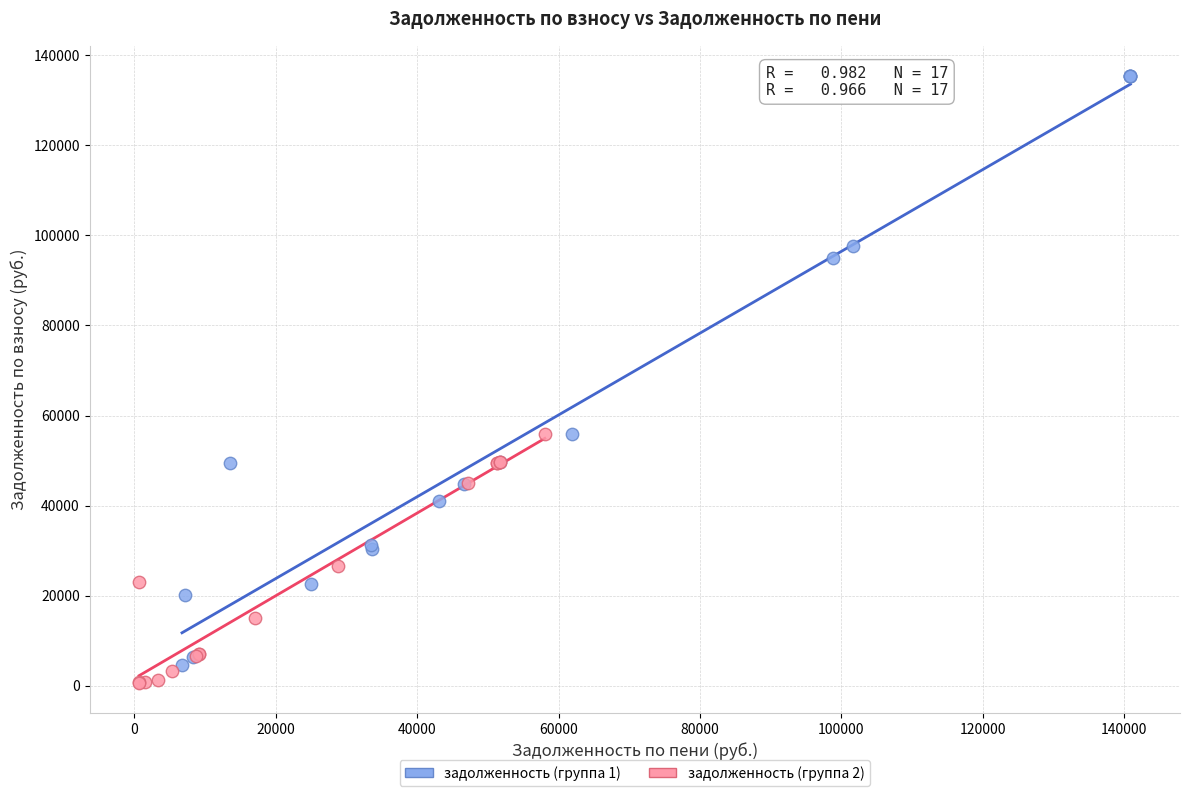

Which series has the largest Y range (max minus min)?

задолженность (группа 1)